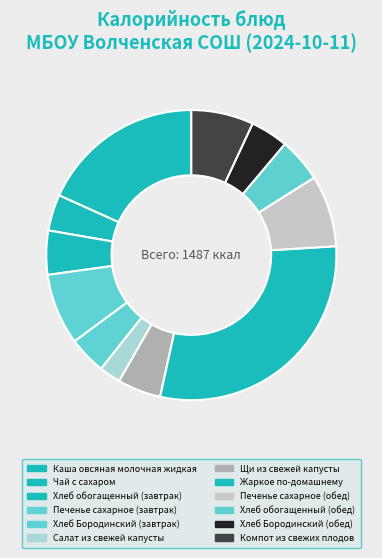

Which slice is the largest?

Жаркое по-домашнему